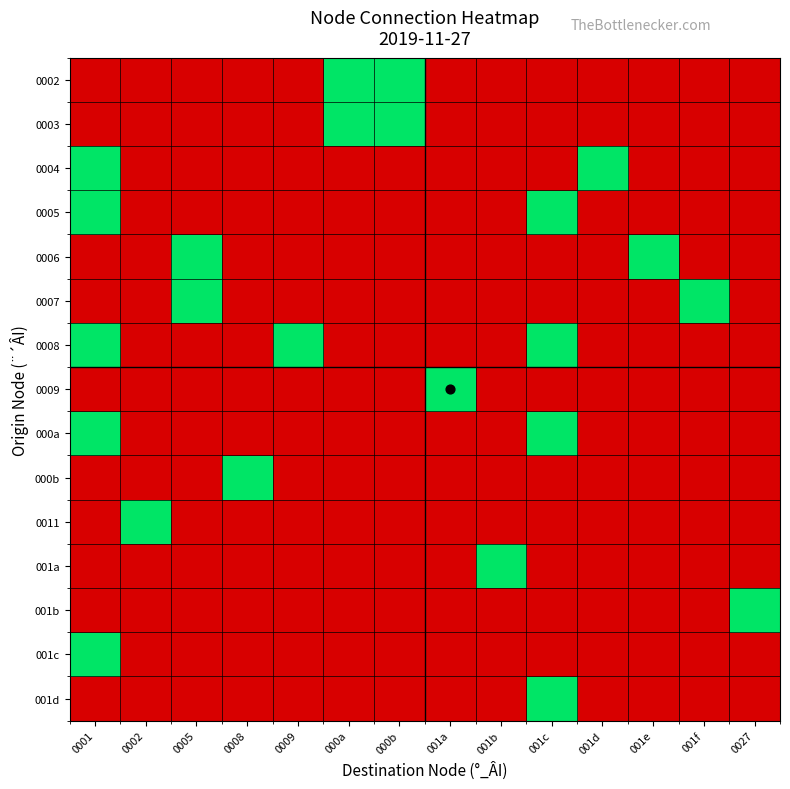

How many categories are shown in the chart?

14